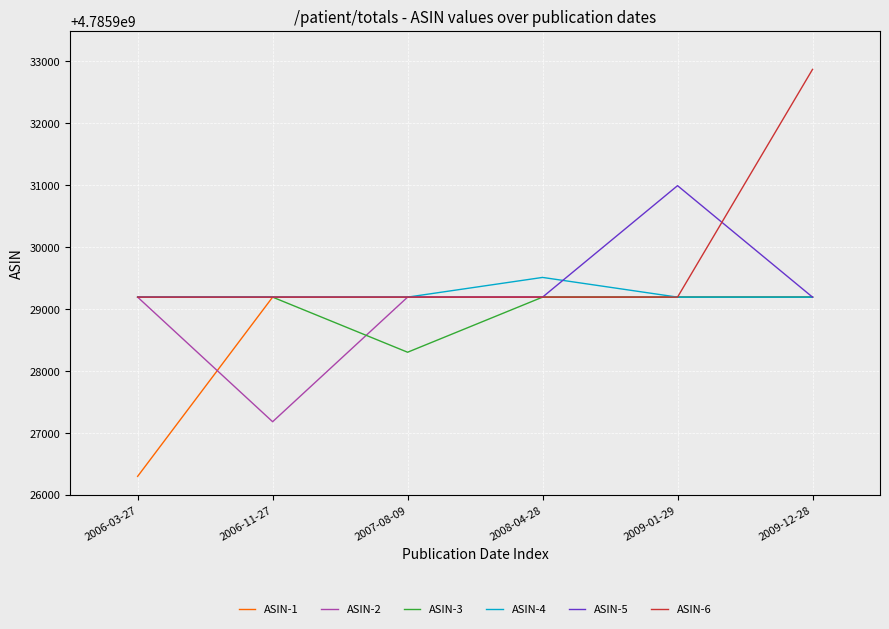

What is the difference between the highest and lowest values at 2009-01-29?

1801.5